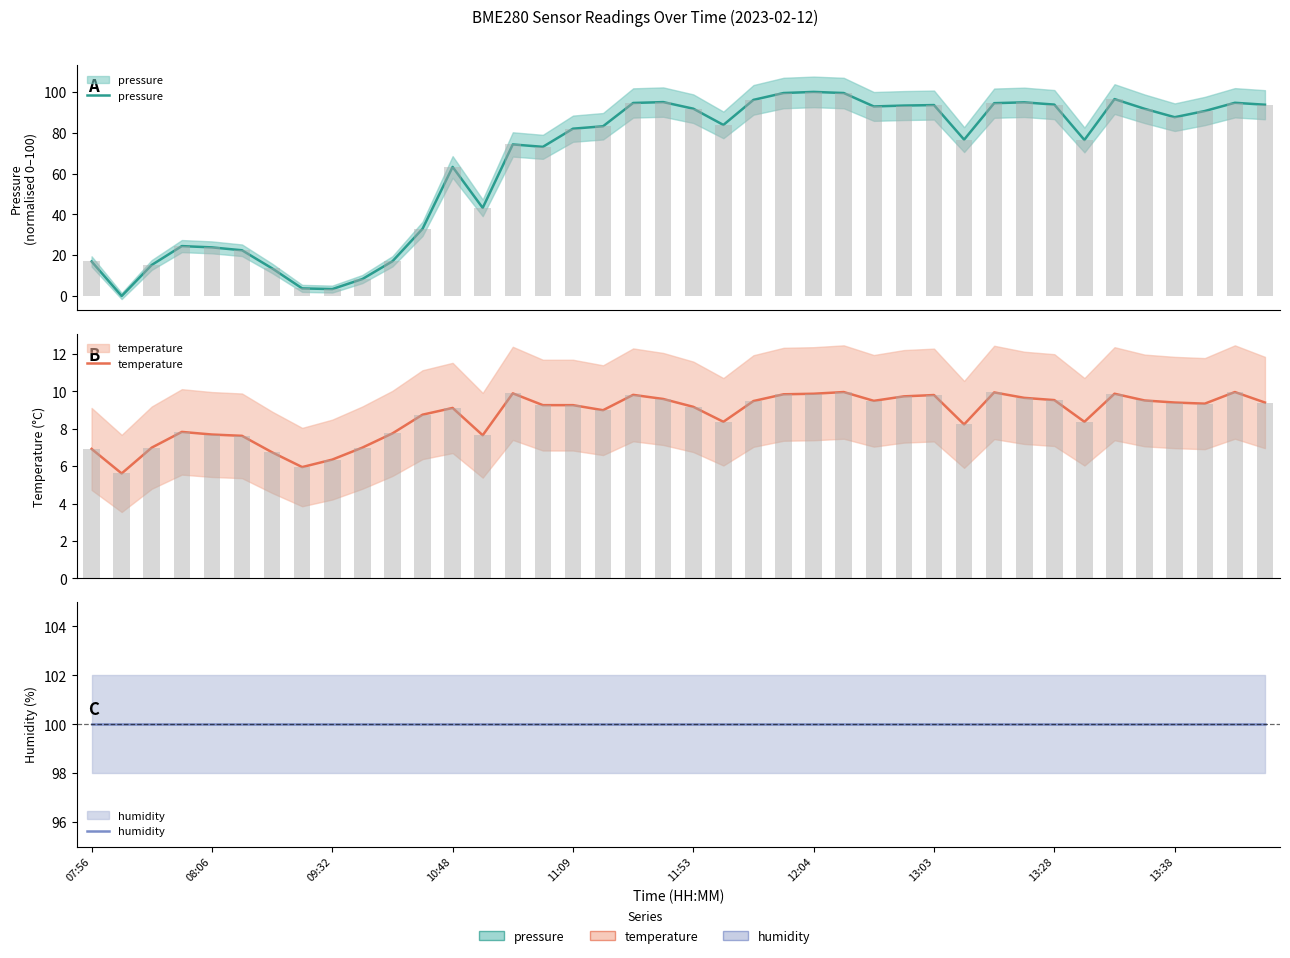

Are the bars grouped side by side (vs. stacked)?

Yes